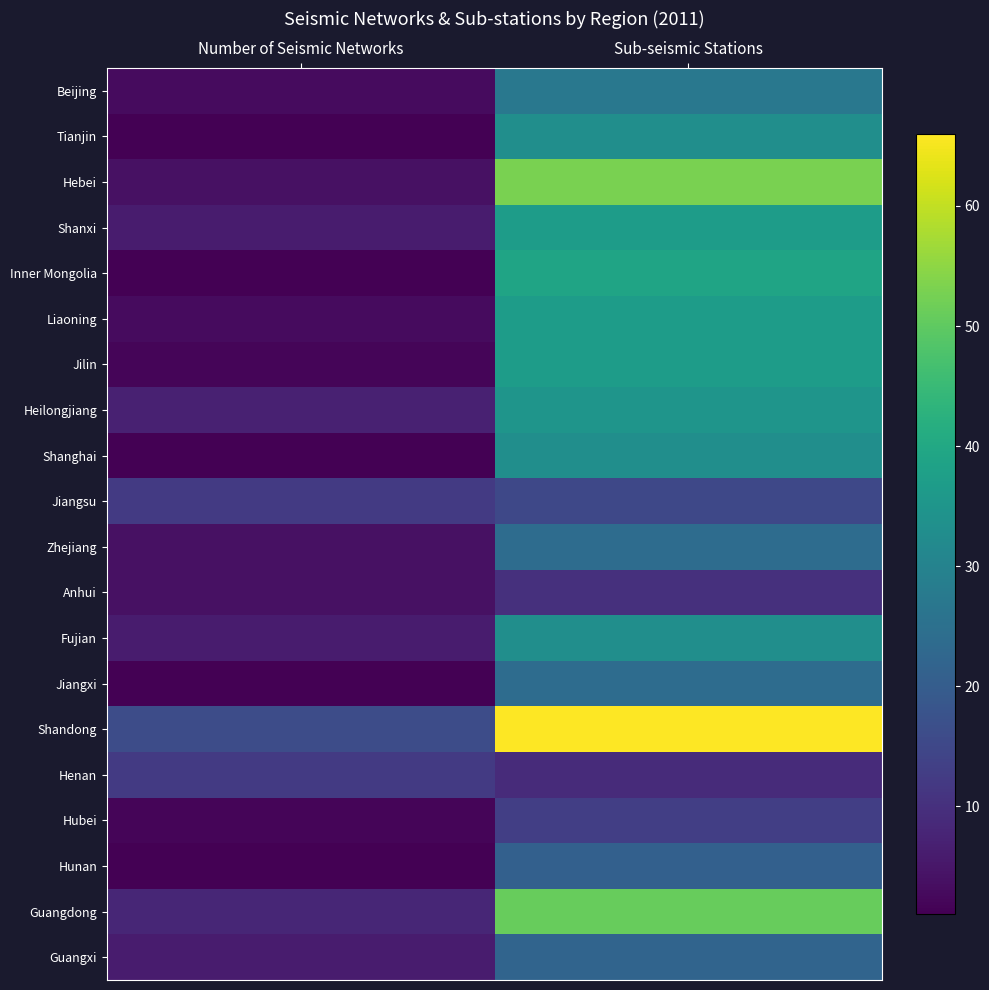

Reading left to right, transcribe all the data shown in this chart.

Beijing: Number of Seismic Networks=3	Sub-seismic Stations=27
Tianjin: Number of Seismic Networks=1	Sub-seismic Stations=33
Hebei: Number of Seismic Networks=4	Sub-seismic Stations=53
Shanxi: Number of Seismic Networks=6	Sub-seismic Stations=37
Inner Mongolia: Number of Seismic Networks=1	Sub-seismic Stations=39
Liaoning: Number of Seismic Networks=3	Sub-seismic Stations=37
Jilin: Number of Seismic Networks=2	Sub-seismic Stations=37
Heilongjiang: Number of Seismic Networks=7	Sub-seismic Stations=35
Shanghai: Number of Seismic Networks=1	Sub-seismic Stations=33
Jiangsu: Number of Seismic Networks=12	Sub-seismic Stations=15
Zhejiang: Number of Seismic Networks=4	Sub-seismic Stations=24
Anhui: Number of Seismic Networks=4	Sub-seismic Stations=10
Fujian: Number of Seismic Networks=6	Sub-seismic Stations=33
Jiangxi: Number of Seismic Networks=1	Sub-seismic Stations=24
Shandong: Number of Seismic Networks=16	Sub-seismic Stations=66
Henan: Number of Seismic Networks=12	Sub-seismic Stations=9
Hubei: Number of Seismic Networks=2	Sub-seismic Stations=13
Hunan: Number of Seismic Networks=1	Sub-seismic Stations=21
Guangdong: Number of Seismic Networks=8	Sub-seismic Stations=51
Guangxi: Number of Seismic Networks=6	Sub-seismic Stations=22